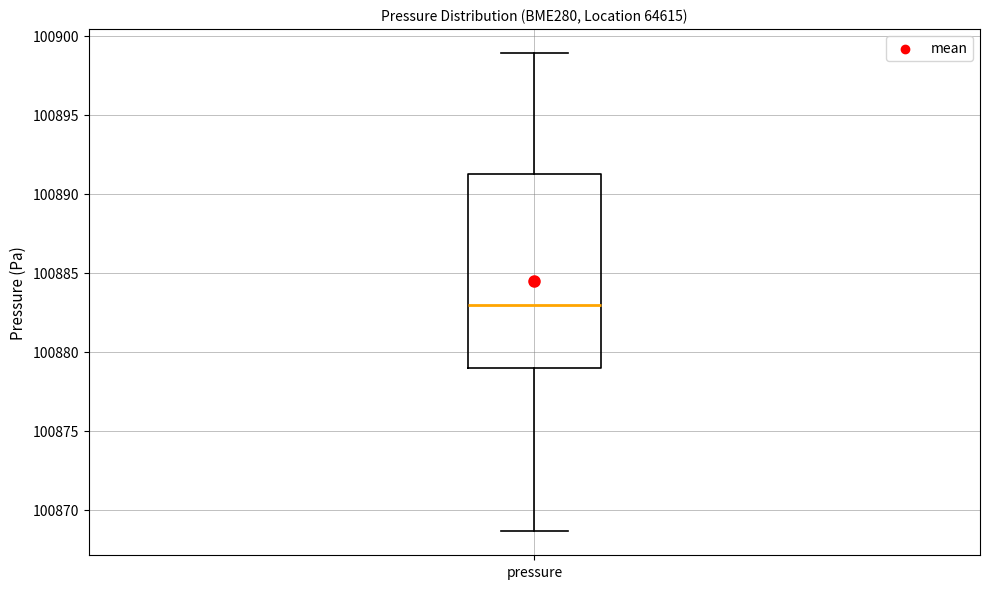

Read this box plot against the y-axis: the position of the median line, the range covered by the box, and the ends of both whiskers. The values are not printed on the chart, so give them approximately, as read against the axis.

median 100883.0, box 100879.0 to 100891.0, whiskers 100868.5 to 100899.0